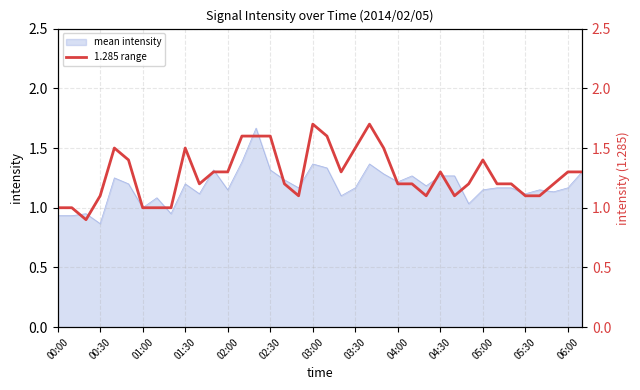

True or false: mean intensity has a value of 1.7 at 03:30.

False